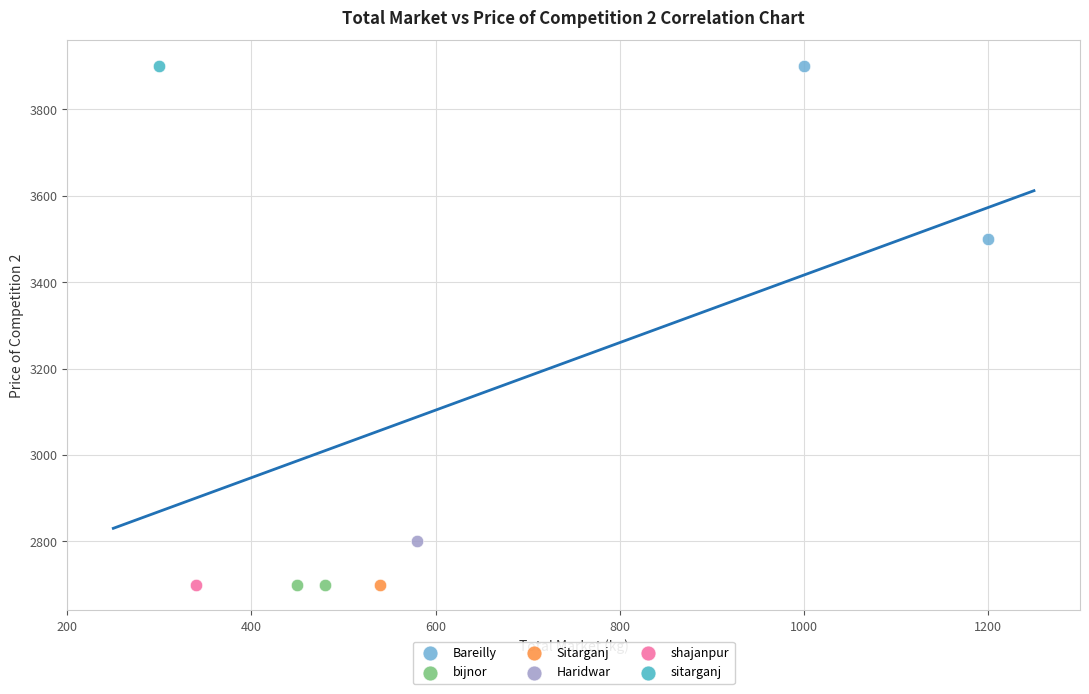

What are all the series names shown in the legend?

Bareilly, bijnor, Sitarganj, Haridwar, shajanpur, sitarganj